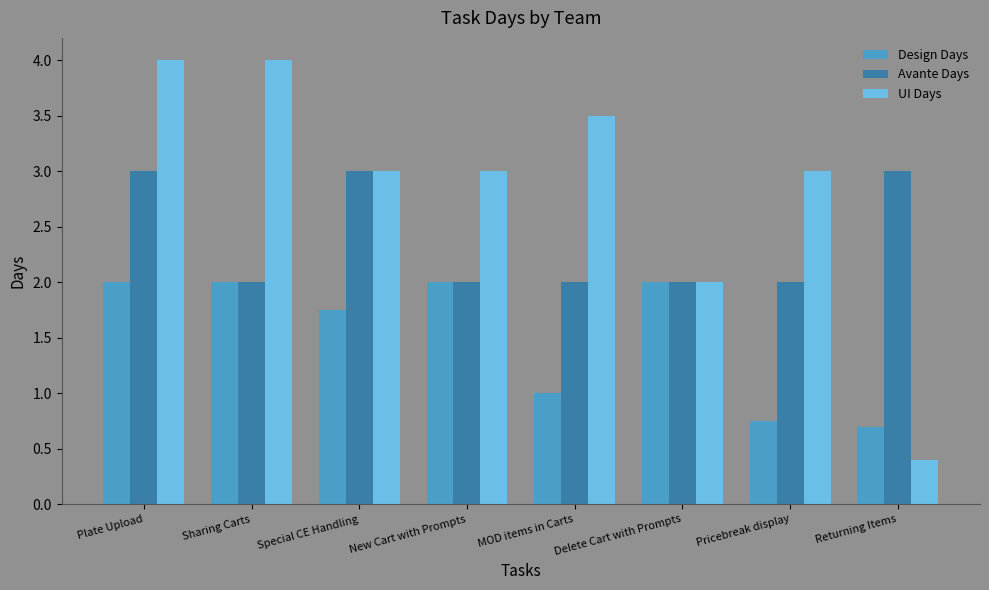

What is the highest value of the Avante Days series?

3.0